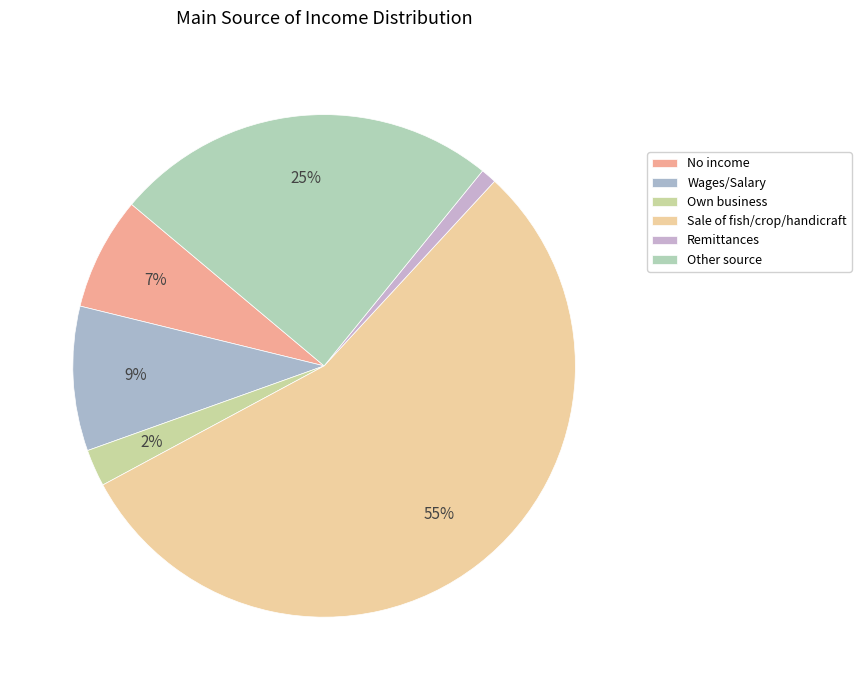

Count the number of slices in the pie.

6